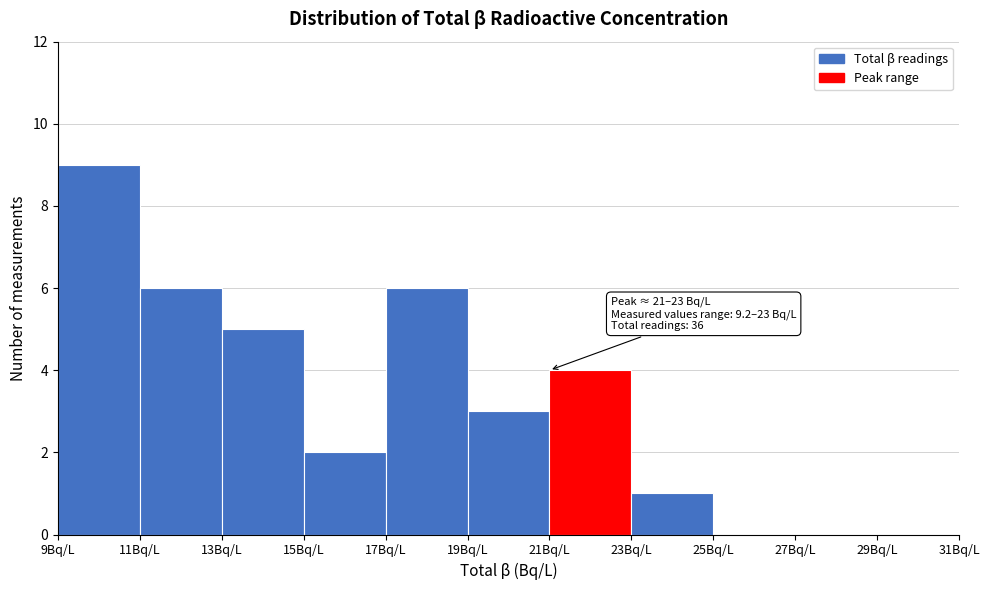

Over which range of the x-axis is the bar tallest?

9 to 11